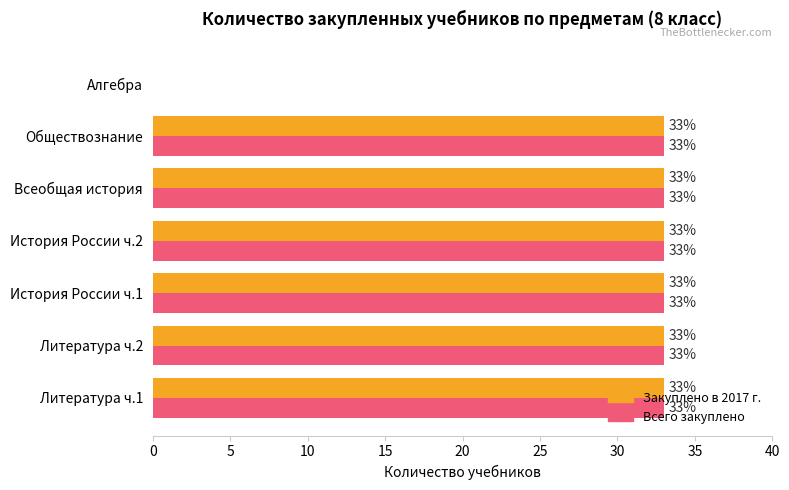

True or false: Всего закуплено has a value of 33 at Литература ч.2.

True